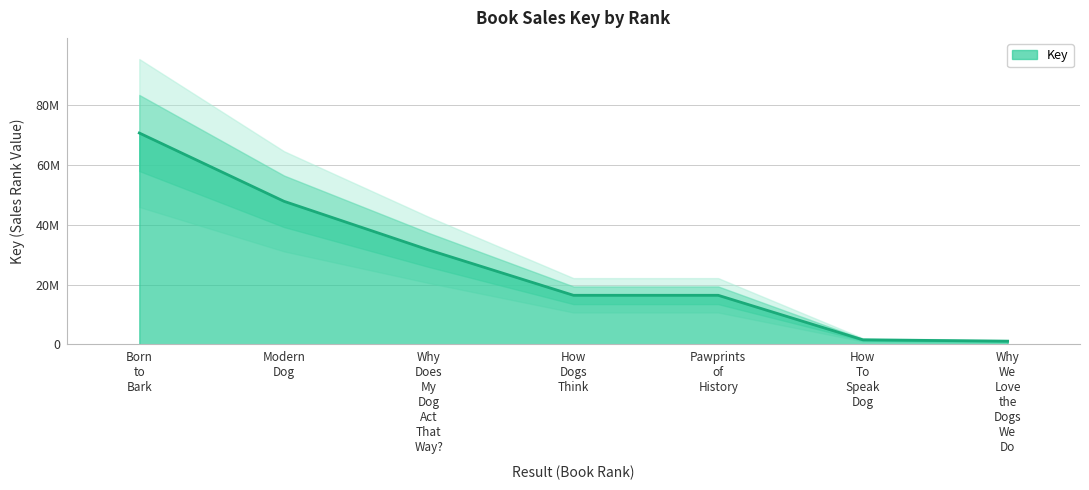

What is the label of the 5th point from the left?

Pawprints of History